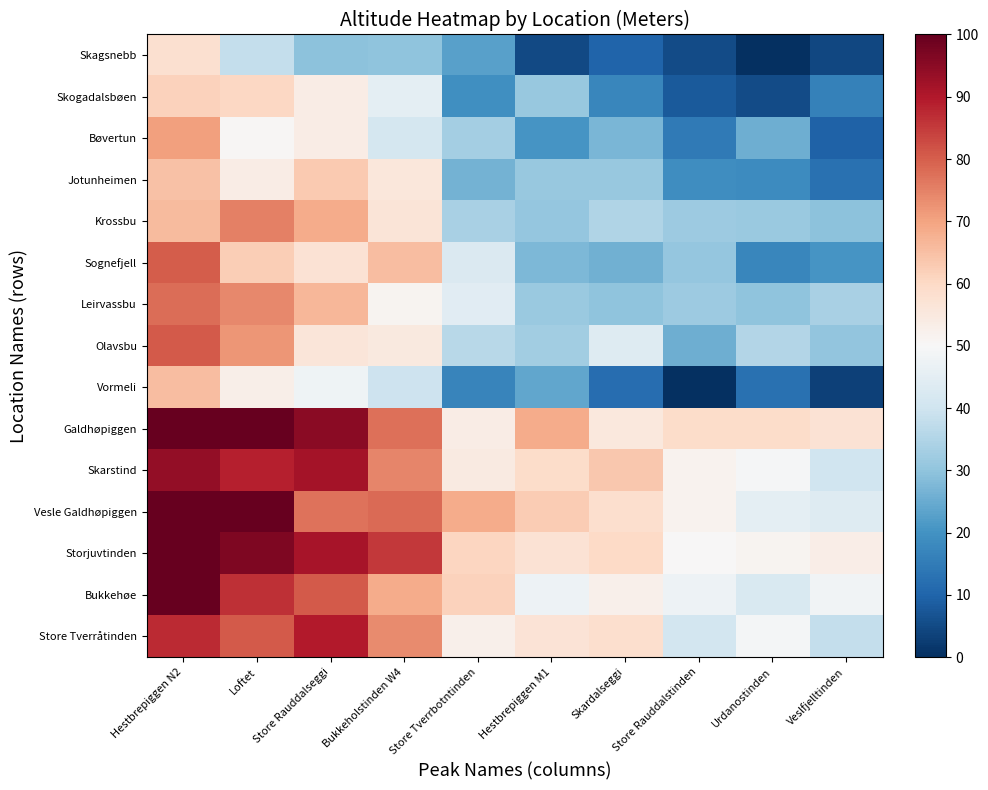

Reading left to right, transcribe all the data shown in this chart.

Skagsnebb: Hestbrepiggen N2=58.2	Loftet=38.1	Store Rauddalseggi=29.6	Bukkeholstinden W4=29.8	Store Tverrbotntinden=23.0	Hestbrepiggen M1=4.8	Skardalseggi=10.1	Store Rauddalstinden=5.2	Urdanostinden=0.0	Veslfjelltinden=4.6
Skogadalsbøen: Hestbrepiggen N2=61.7	Loftet=60.3	Store Rauddalseggi=53.6	Bukkeholstinden W4=45.0	Store Tverrbotntinden=19.4	Hestbrepiggen M1=31.0	Skardalseggi=17.4	Store Rauddalstinden=8.0	Urdanostinden=5.1	Veslfjelltinden=16.1
Bøvertun: Hestbrepiggen N2=70.4	Loftet=50.5	Store Rauddalseggi=53.8	Bukkeholstinden W4=41.4	Store Tverrbotntinden=33.1	Hestbrepiggen M1=20.3	Skardalseggi=27.3	Store Rauddalstinden=14.6	Urdanostinden=25.6	Veslfjelltinden=9.6
Jotunheimen: Hestbrepiggen N2=64.8	Loftet=53.5	Store Rauddalseggi=63.1	Bukkeholstinden W4=55.5	Store Tverrbotntinden=26.4	Hestbrepiggen M1=31.1	Skardalseggi=31.0	Store Rauddalstinden=19.0	Urdanostinden=18.5	Veslfjelltinden=12.8
Krossbu: Hestbrepiggen N2=65.6	Loftet=75.0	Store Rauddalseggi=68.4	Bukkeholstinden W4=56.4	Store Tverrbotntinden=33.9	Hestbrepiggen M1=30.8	Skardalseggi=35.0	Store Rauddalstinden=31.7	Urdanostinden=31.5	Veslfjelltinden=29.4
Sognefjell: Hestbrepiggen N2=80.2	Loftet=62.3	Store Rauddalseggi=57.2	Bukkeholstinden W4=65.3	Store Tverrbotntinden=42.8	Hestbrepiggen M1=27.5	Skardalseggi=26.0	Store Rauddalstinden=30.6	Urdanostinden=17.4	Veslfjelltinden=20.5
Leirvassbu: Hestbrepiggen N2=77.8	Loftet=73.9	Store Rauddalseggi=66.5	Bukkeholstinden W4=51.3	Store Tverrbotntinden=44.4	Hestbrepiggen M1=31.5	Skardalseggi=30.0	Store Rauddalstinden=31.7	Urdanostinden=29.8	Veslfjelltinden=33.8
Olavsbu: Hestbrepiggen N2=80.7	Loftet=72.2	Store Rauddalseggi=56.1	Bukkeholstinden W4=54.9	Store Tverrbotntinden=36.2	Hestbrepiggen M1=32.4	Skardalseggi=43.7	Store Rauddalstinden=25.4	Urdanostinden=35.4	Veslfjelltinden=30.2
Vormeli: Hestbrepiggen N2=65.6	Loftet=53.1	Store Rauddalseggi=47.9	Bukkeholstinden W4=39.5	Store Tverrbotntinden=16.9	Hestbrepiggen M1=24.1	Skardalseggi=12.0	Store Rauddalstinden=0.2	Urdanostinden=12.6	Veslfjelltinden=3.2
Galdhøpiggen: Hestbrepiggen N2=100.0	Loftet=100.0	Store Rauddalseggi=95.0	Bukkeholstinden W4=77.4	Store Tverrbotntinden=53.6	Hestbrepiggen M1=68.6	Skardalseggi=55.2	Store Rauddalstinden=59.3	Urdanostinden=59.3	Veslfjelltinden=57.1
Skarstind: Hestbrepiggen N2=93.8	Loftet=88.9	Store Rauddalseggi=91.6	Bukkeholstinden W4=74.2	Store Tverrbotntinden=54.6	Hestbrepiggen M1=59.0	Skardalseggi=63.3	Store Rauddalstinden=51.8	Urdanostinden=49.3	Veslfjelltinden=39.8
Vesle Galdhøpiggen: Hestbrepiggen N2=100.0	Loftet=100.0	Store Rauddalseggi=77.3	Bukkeholstinden W4=78.2	Store Tverrbotntinden=68.7	Hestbrepiggen M1=62.6	Skardalseggi=58.4	Store Rauddalstinden=51.9	Urdanostinden=45.0	Veslfjelltinden=43.7
Storjuvtinden: Hestbrepiggen N2=100.0	Loftet=96.8	Store Rauddalseggi=91.3	Bukkeholstinden W4=85.5	Store Tverrbotntinden=60.8	Hestbrepiggen M1=57.3	Skardalseggi=59.9	Store Rauddalstinden=50.3	Urdanostinden=51.3	Veslfjelltinden=53.2
Bukkehøe: Hestbrepiggen N2=100.0	Loftet=86.7	Store Rauddalseggi=80.8	Bukkeholstinden W4=68.5	Store Tverrbotntinden=61.5	Hestbrepiggen M1=47.3	Skardalseggi=52.6	Store Rauddalstinden=47.5	Urdanostinden=42.3	Veslfjelltinden=48.4
Store Tverråtinden: Hestbrepiggen N2=87.1	Loftet=80.6	Store Rauddalseggi=89.6	Bukkeholstinden W4=73.7	Store Tverrbotntinden=52.4	Hestbrepiggen M1=57.0	Skardalseggi=58.6	Store Rauddalstinden=40.8	Urdanostinden=49.0	Veslfjelltinden=38.2